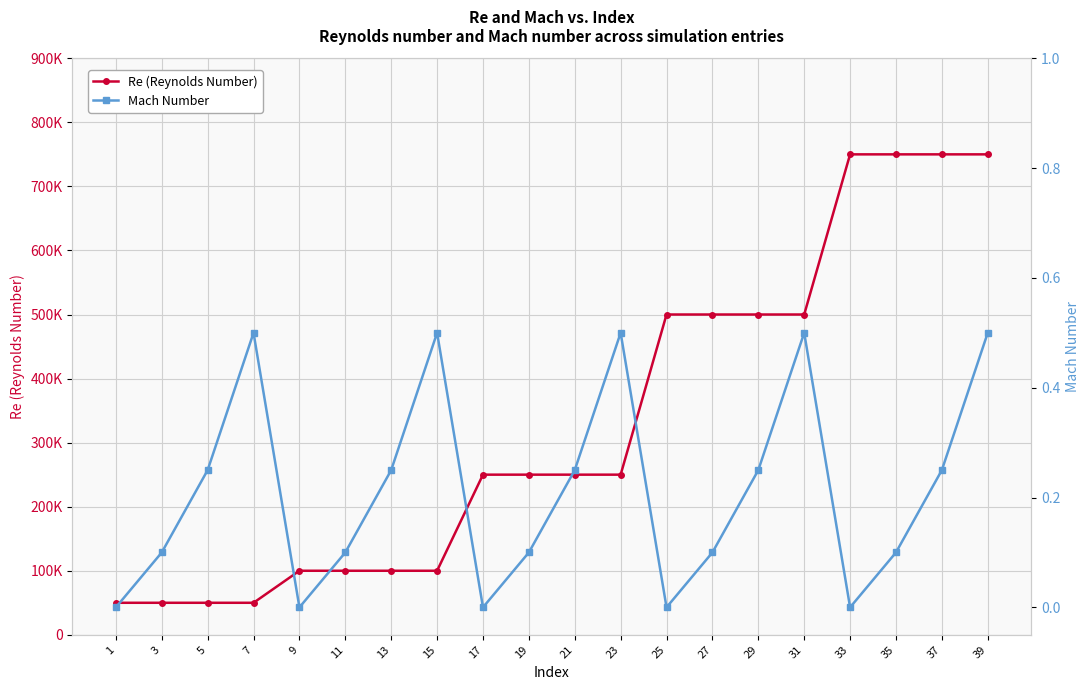

Is the value of Mach Number at 7 greater than the value of Re (Reynolds Number) at 39?

No